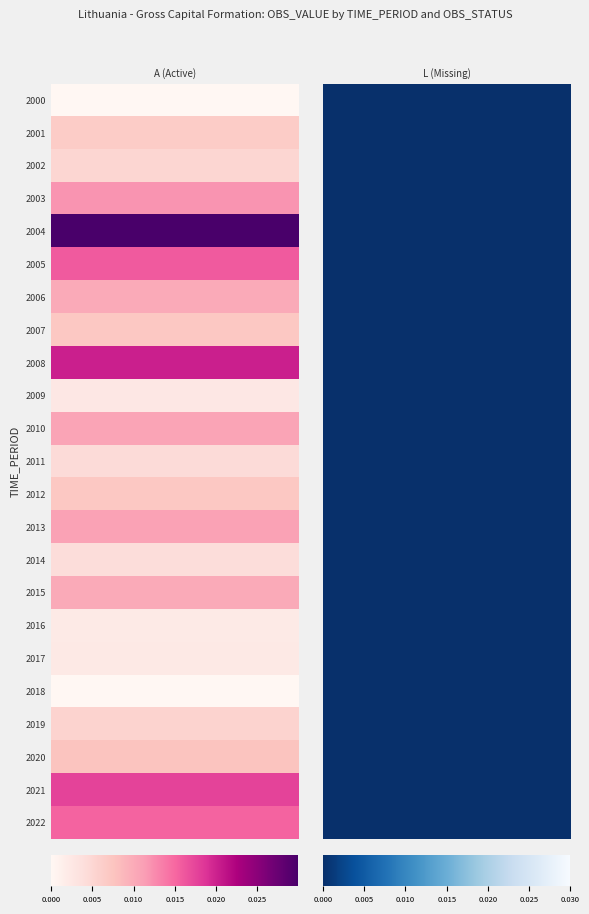

At which label does 2018 reach its peak?

A